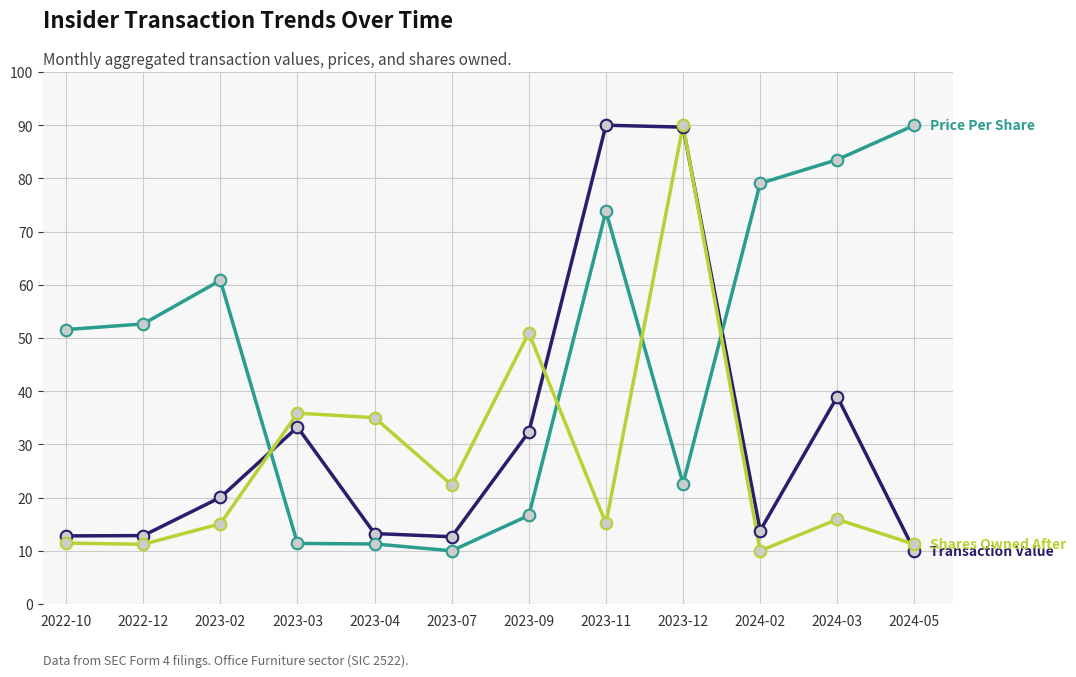

What is the difference between the highest and lowest values at 2023-02?

45.8